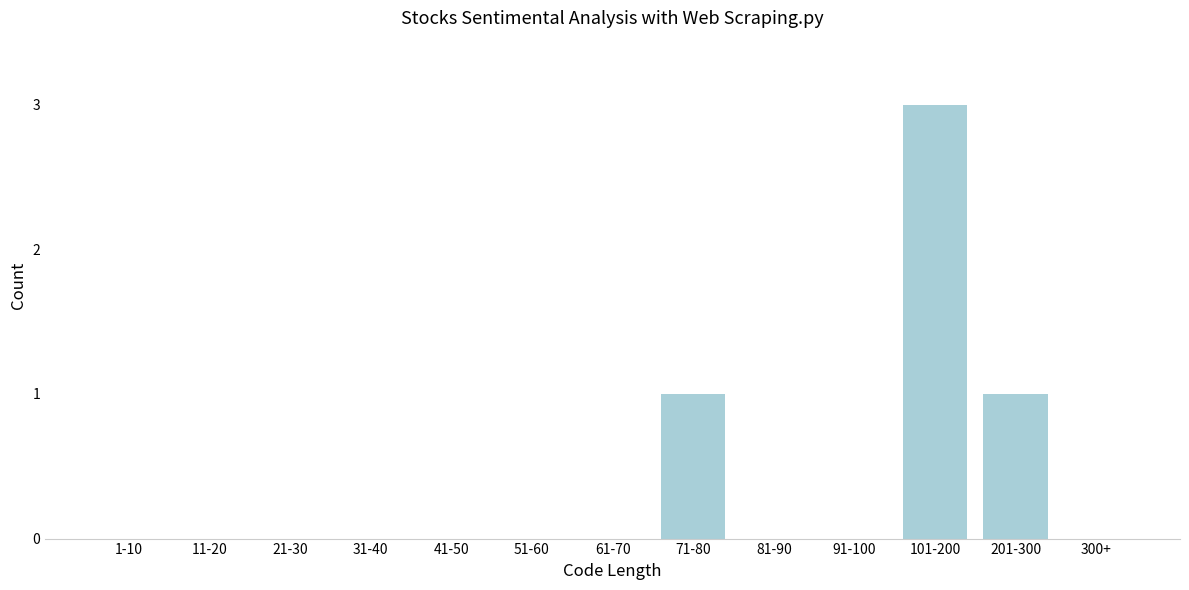

Reading left to right, extract all data points from this chart.

1-10=0	11-20=0	21-30=0	31-40=0	41-50=0	51-60=0	61-70=0	71-80=1	81-90=0	91-100=0	101-200=3	201-300=1	300+=0